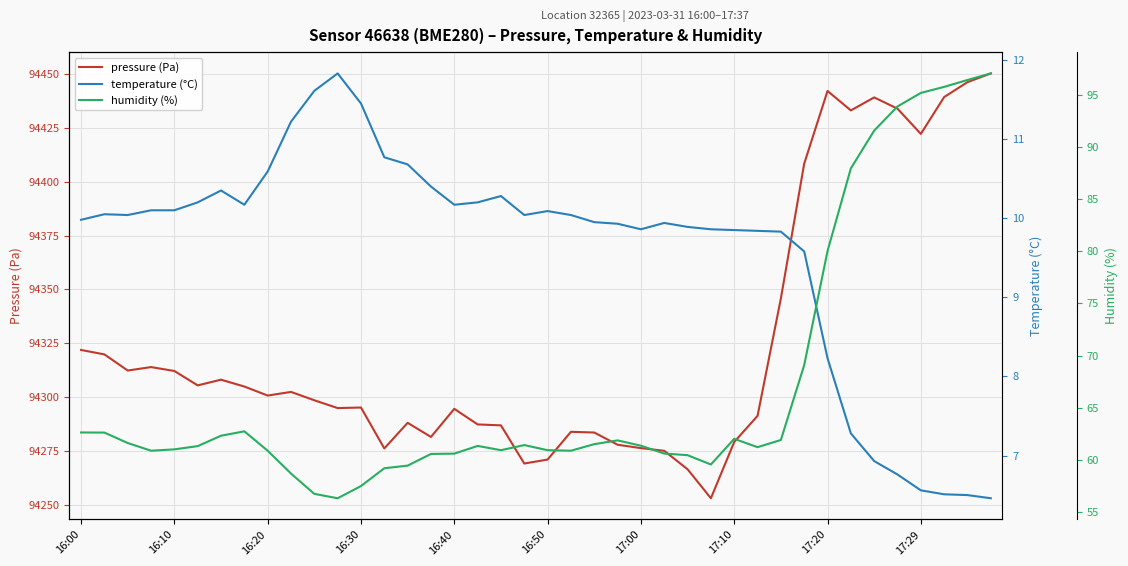

The pressure (Pa) series shows 27895.5 at 17:20. True or false?

False